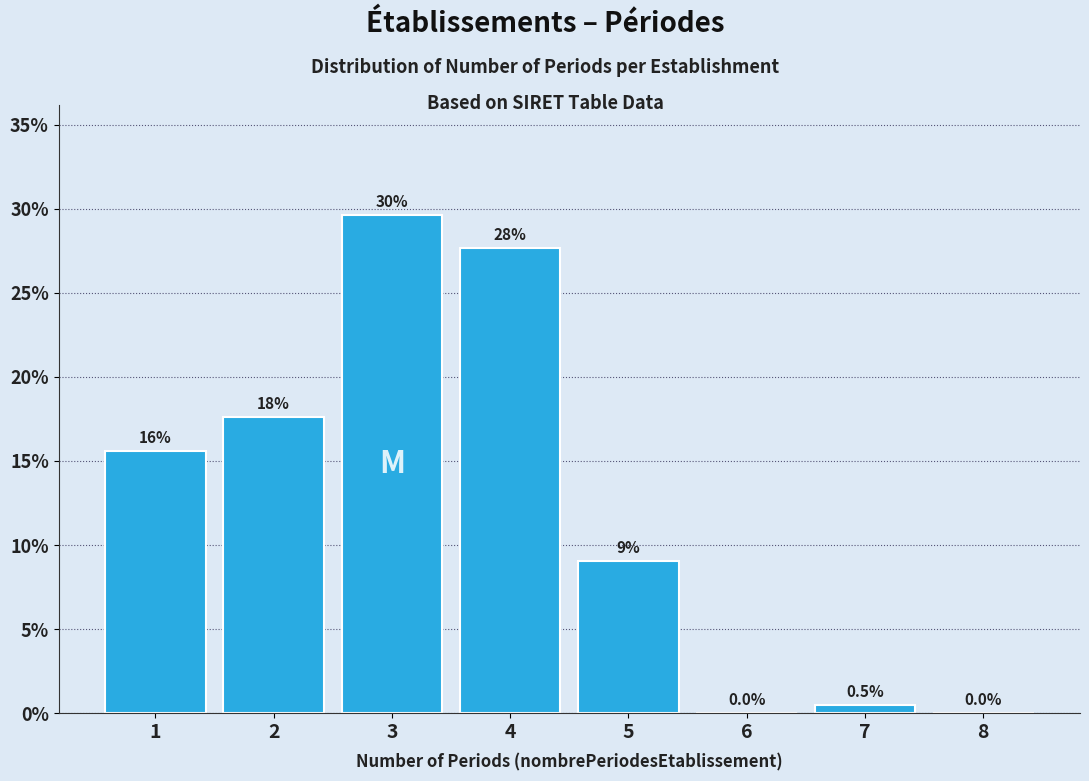

Reading left to right, list all the values displayed in this chart.

1=15.6	2=17.6	3=29.6	4=27.6	5=9.0	6=0.0	7=0.5	8=0.0